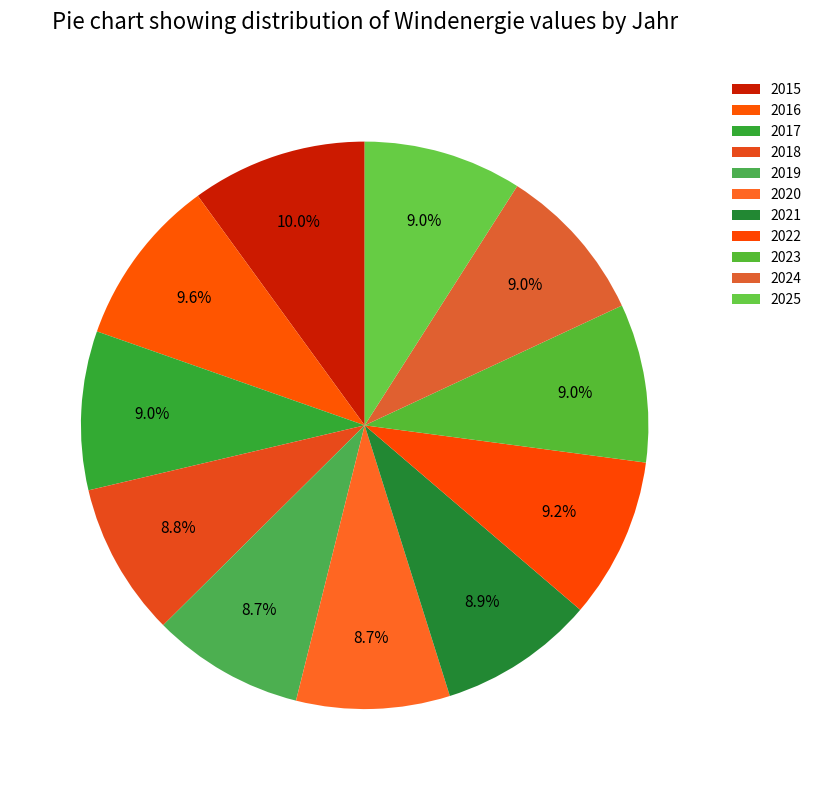

Count the number of slices in the pie.

11